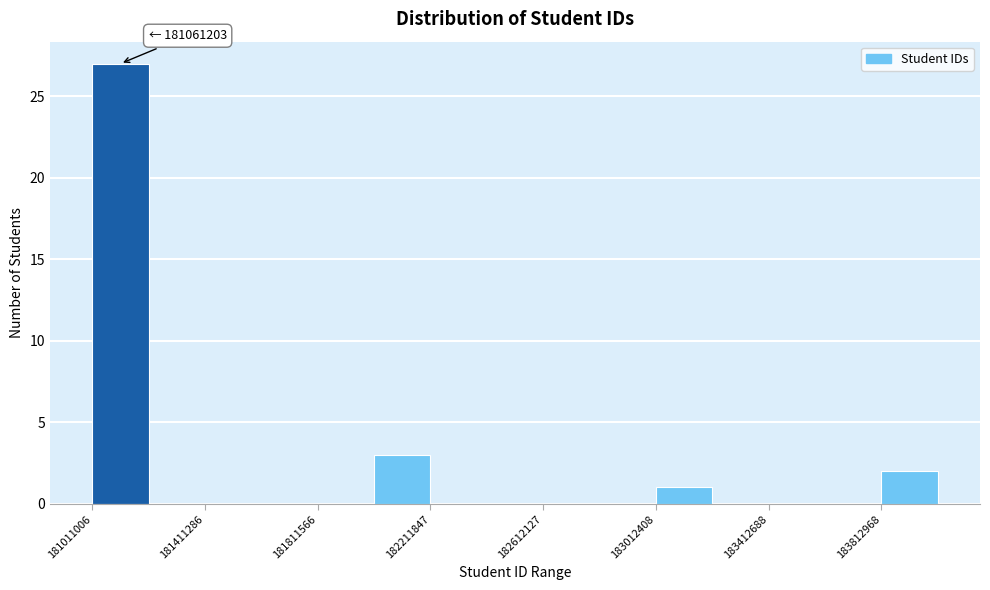

Which range on the x-axis has the tallest bar?

181000000 to 181200000